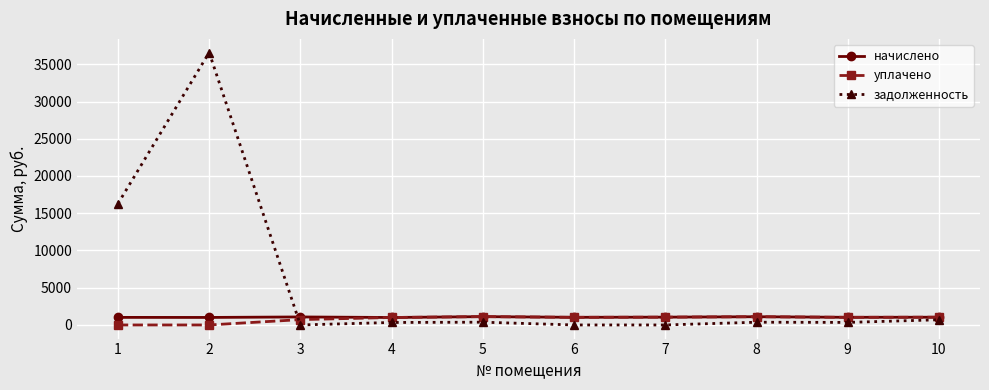

At which label does задолженность first exceed 368?

1